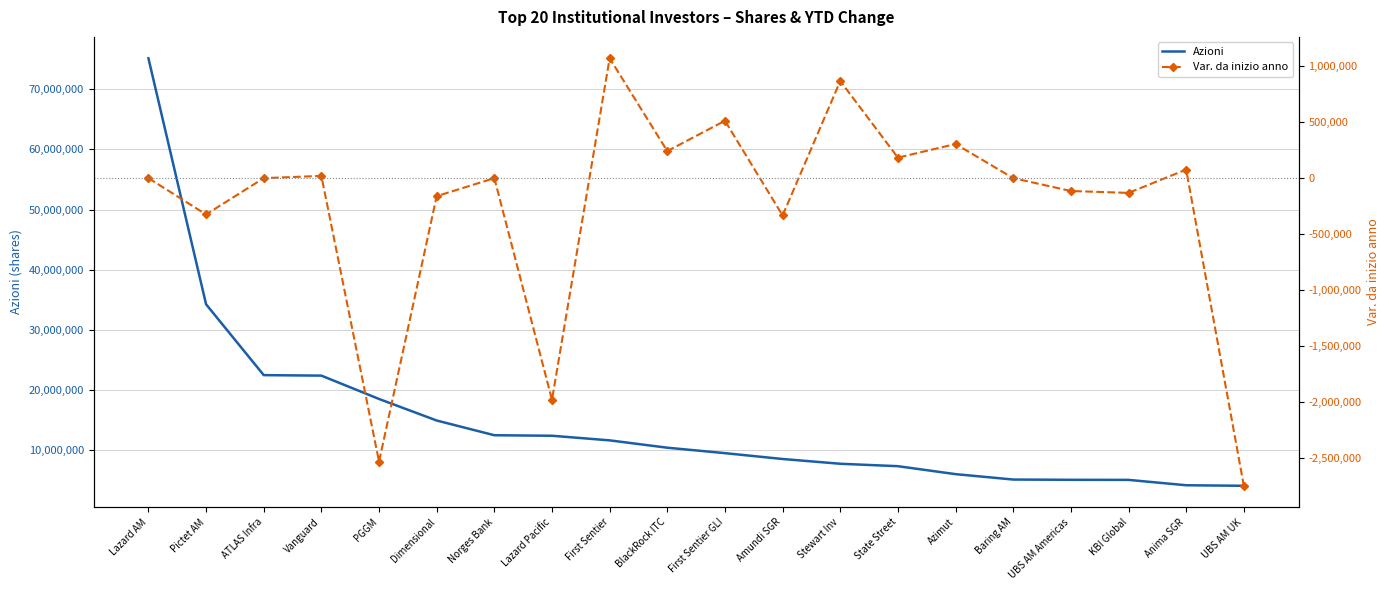

What position from the left is Lazard Pacific?

8